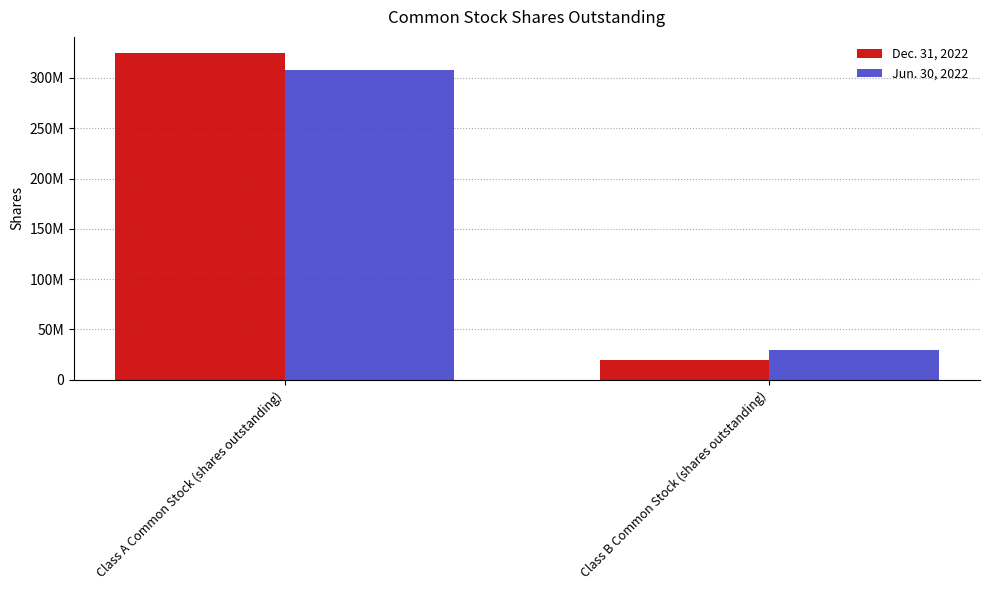

Is the value of Jun. 30, 2022 at Class B Common Stock (shares outstanding) greater than the value of Dec. 31, 2022 at Class A Common Stock (shares outstanding)?

No